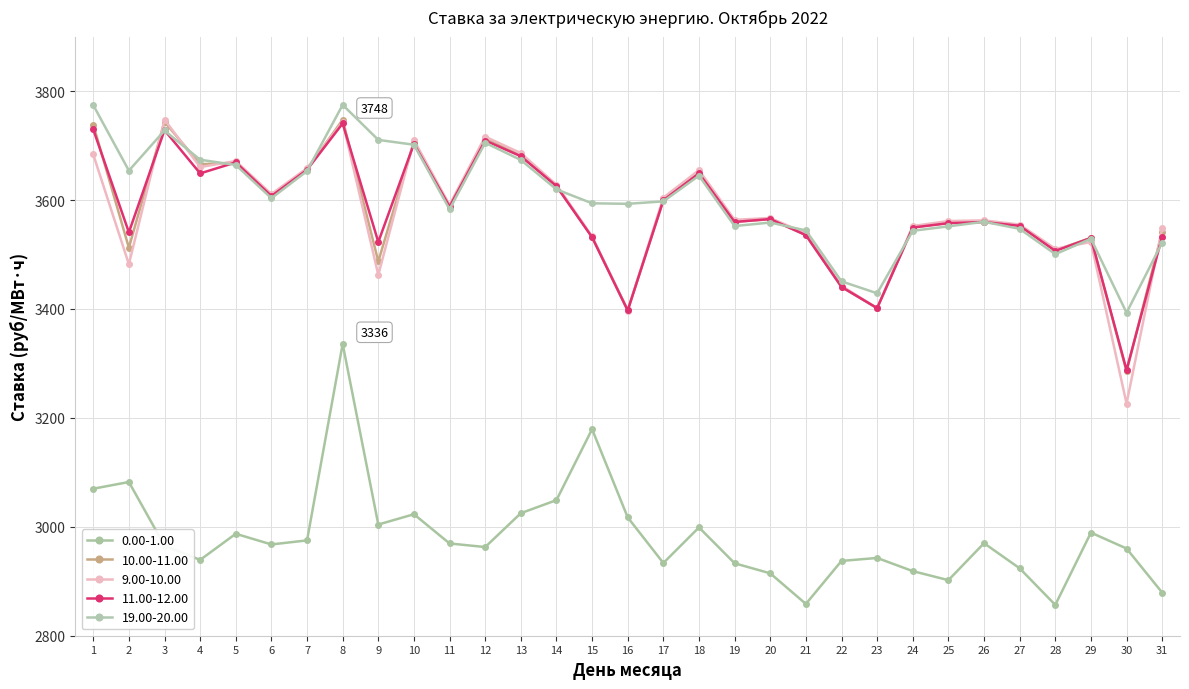

True or false: 0.00-1.00 and 10.00-11.00 intersect in this chart.

False